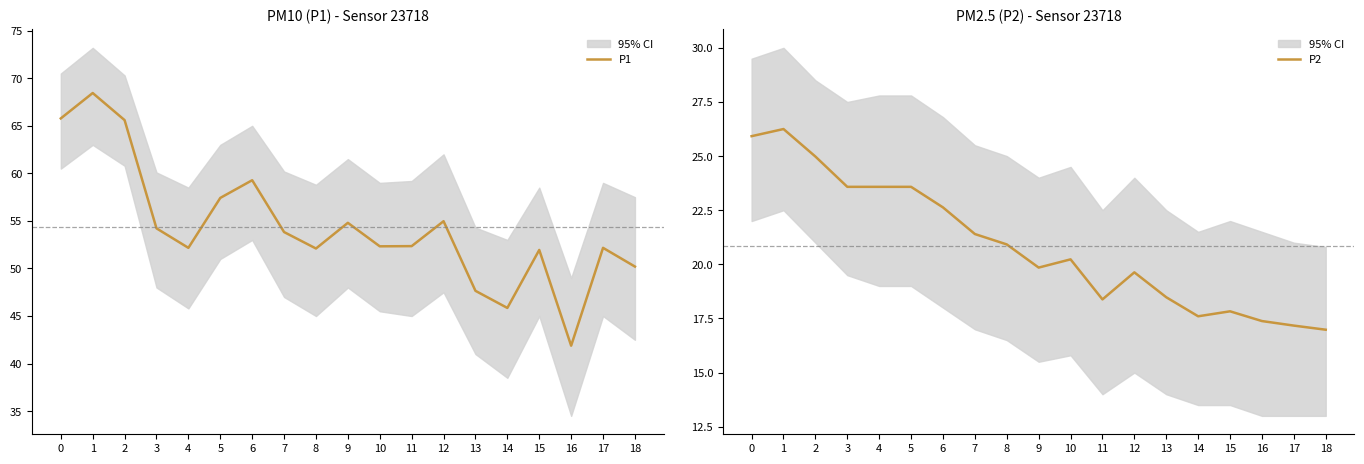

How many interior local peaks does the P2 series have?

4